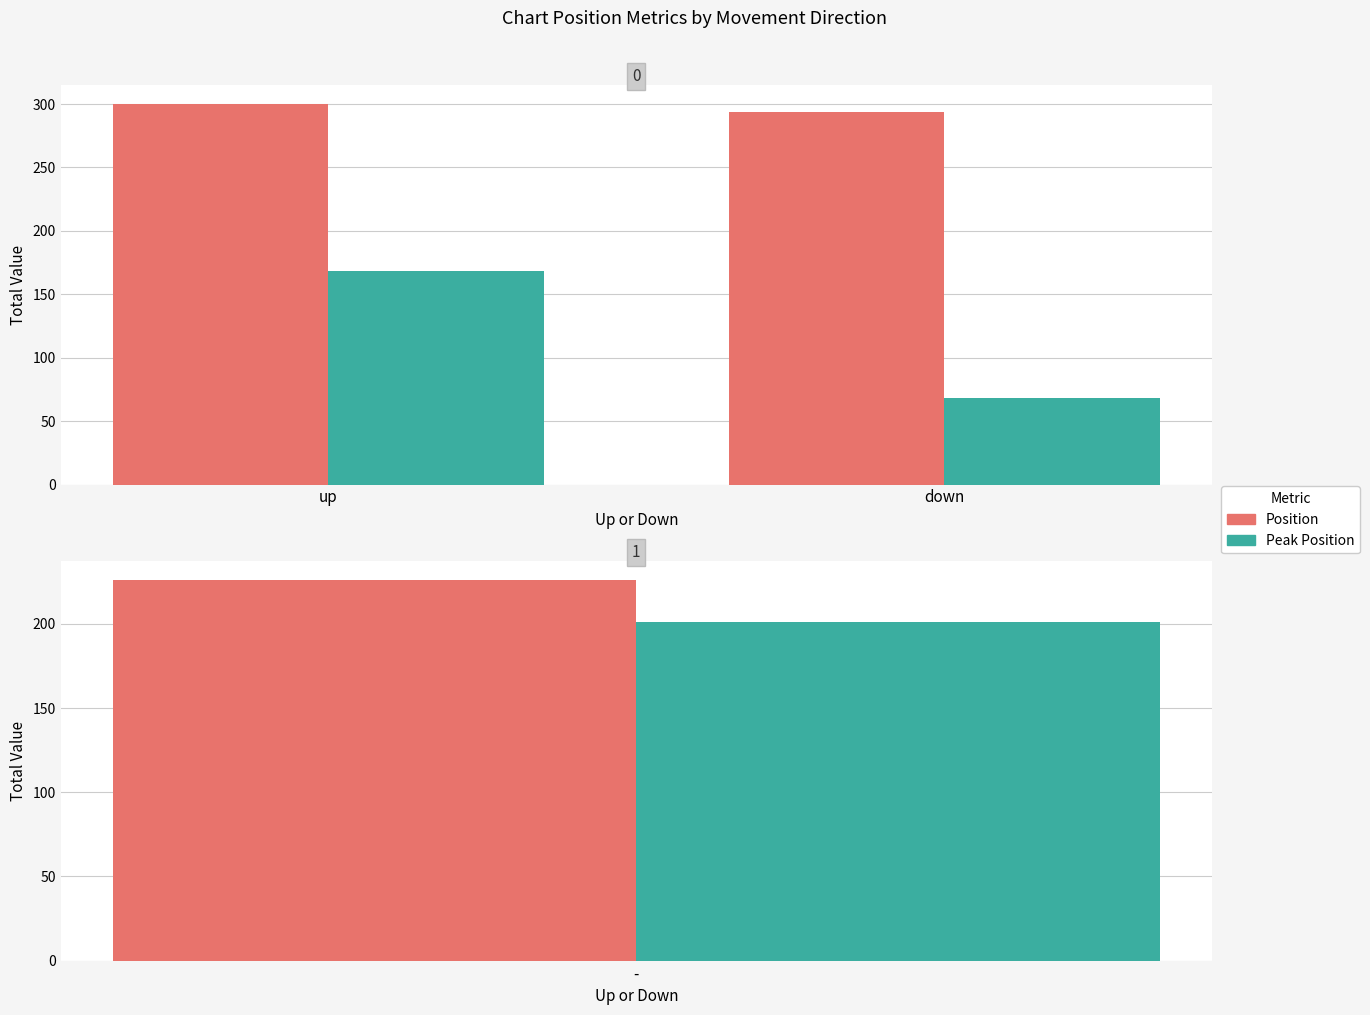

What is the maximum value for Position?

300